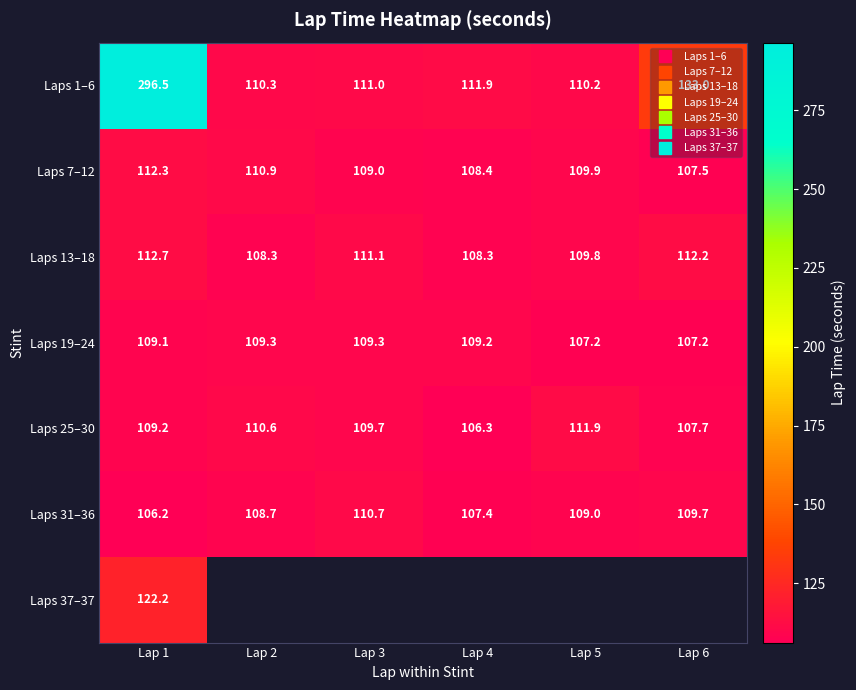

Between Lap 3 and Lap 1, which is larger?

Lap 1